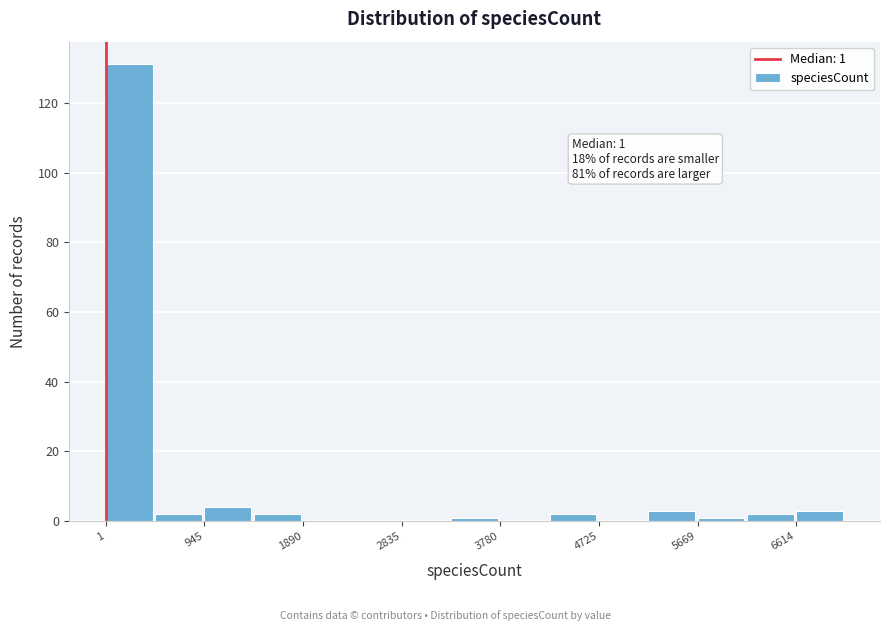

Which range on the x-axis has the tallest bar?

0 to 500